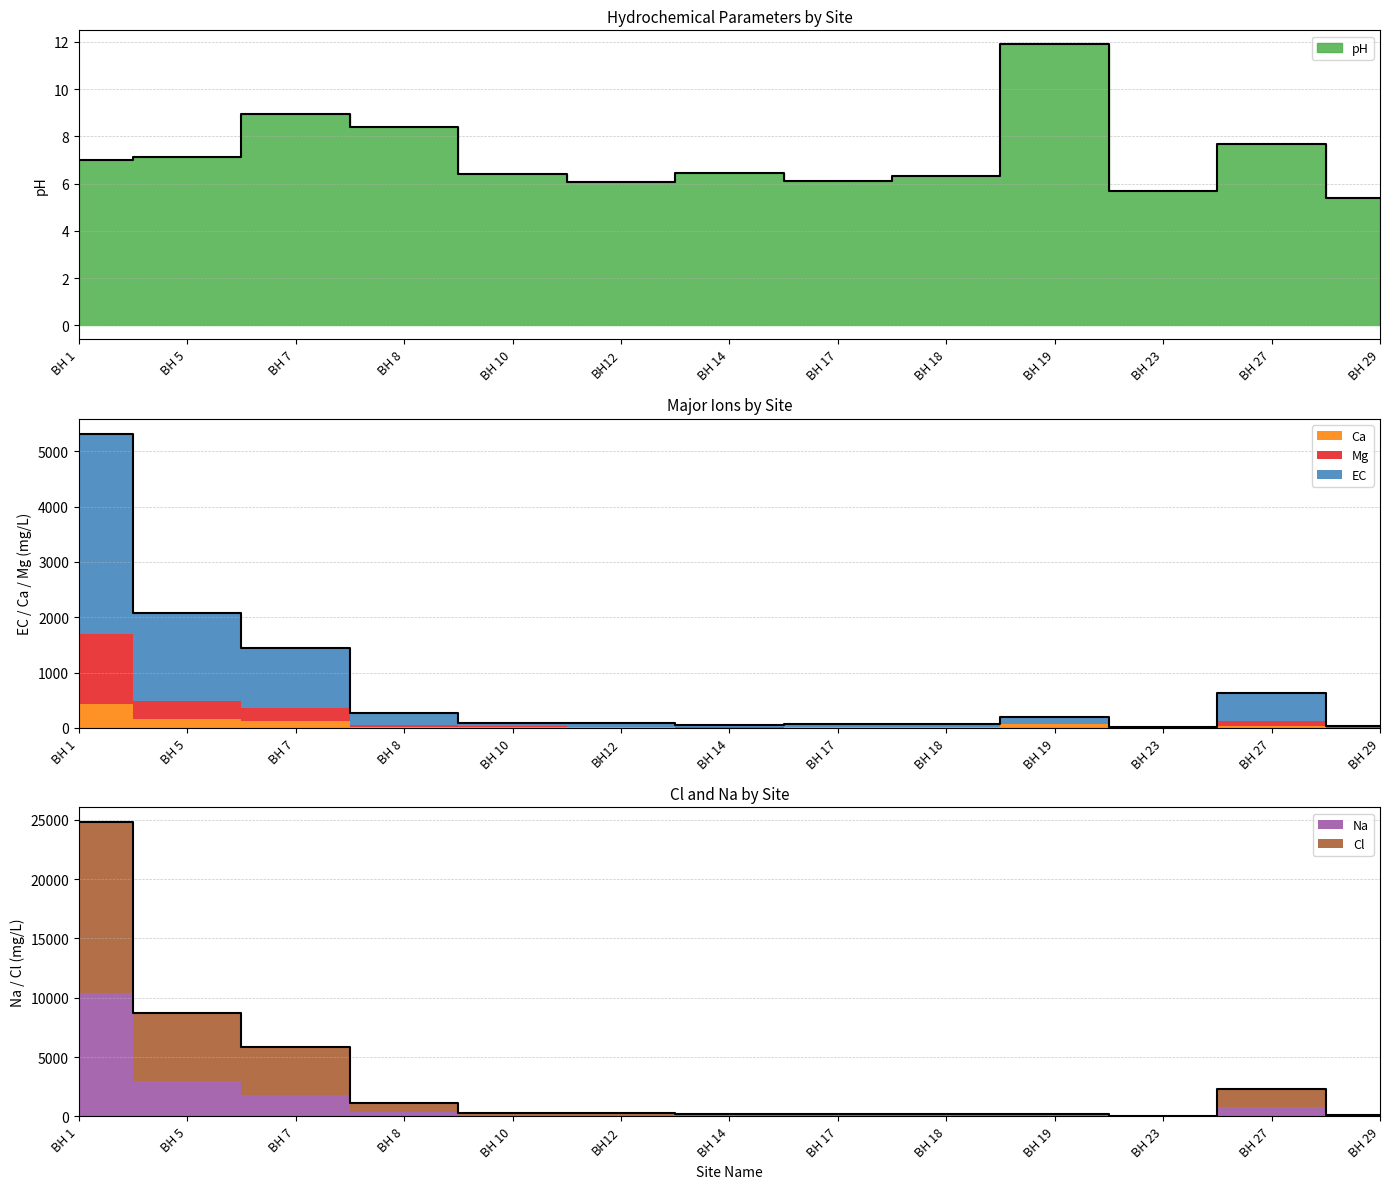

Is it true that EC equals 402.3 at BH 8?

False